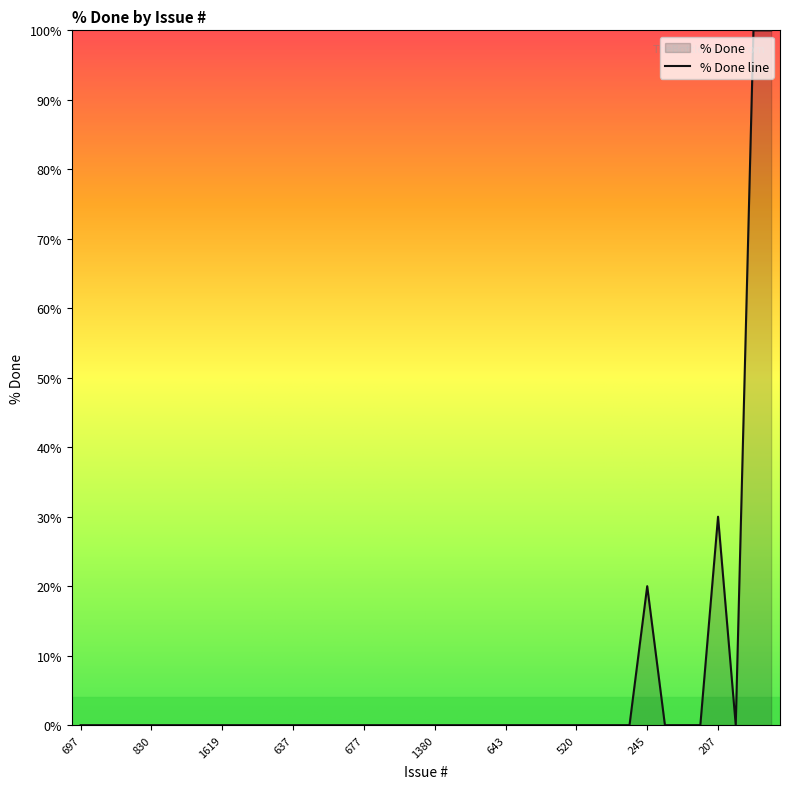

How many categories are shown in the chart?

40